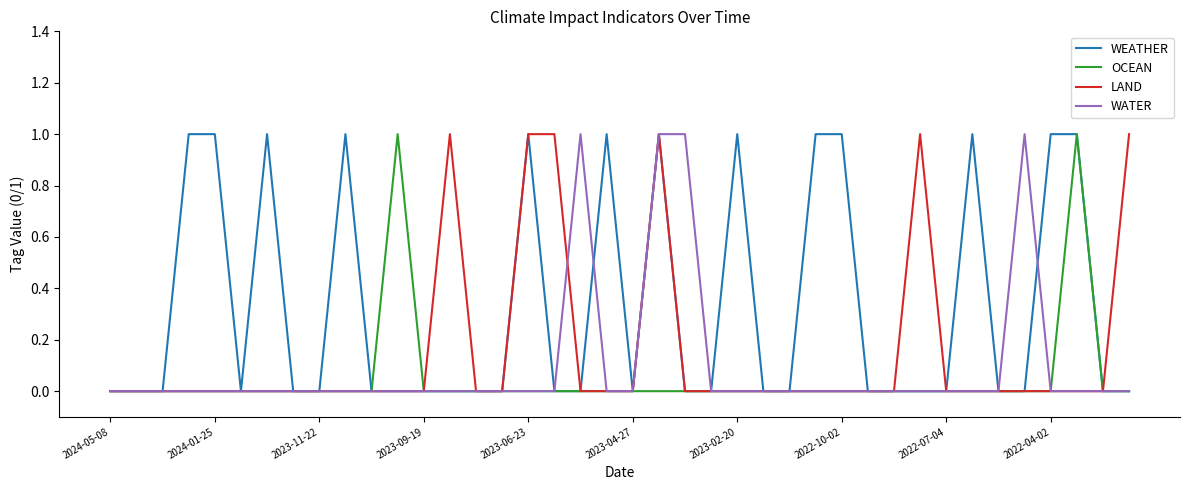

Which series has the largest total across all categories?

WEATHER